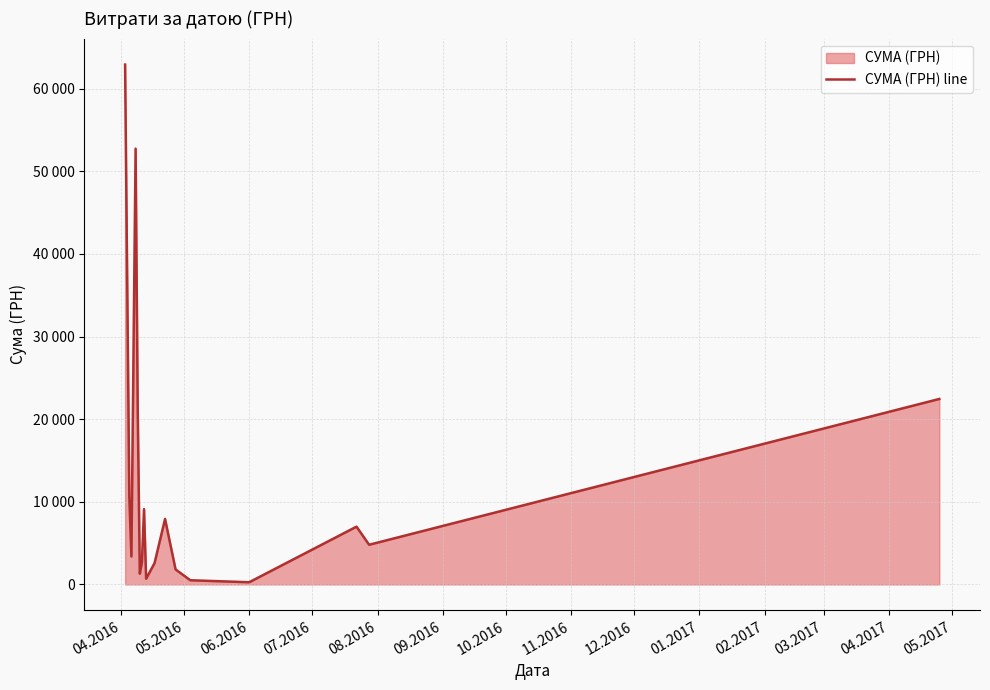

How many points are higher than both their immediate neighbors (excluding endpoints)?

4